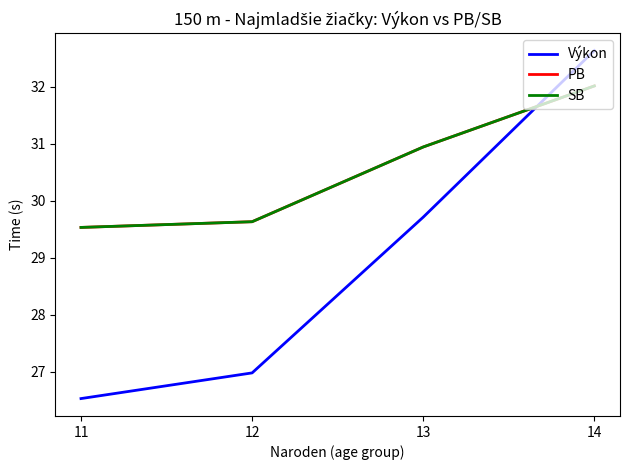

Reading right to left, extract all data points from this chart.

Výkon: 32.6	29.7	27.0	26.5
PB: 32.0	30.9	29.6	29.5
SB: 32.0	30.9	29.6	29.5